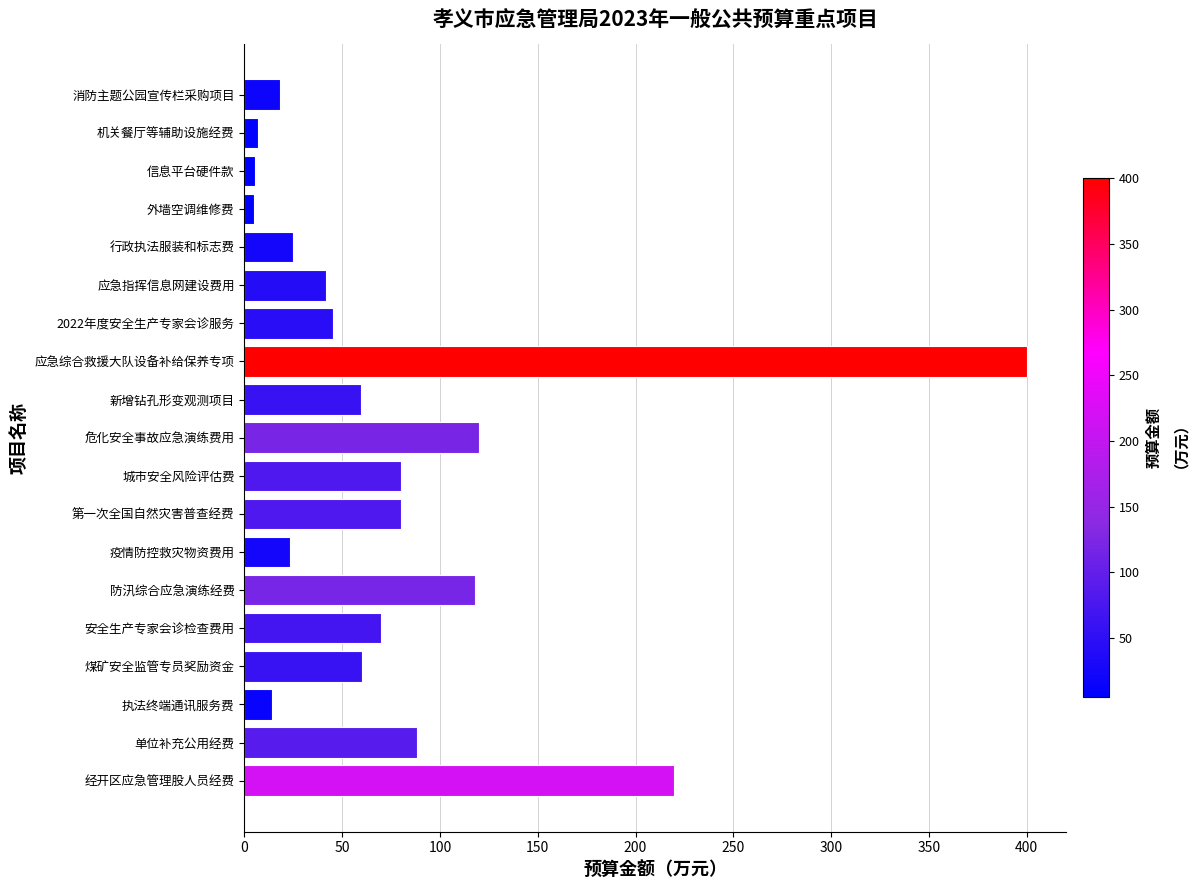

What is the difference between the maximum and second lowest values?

394.4